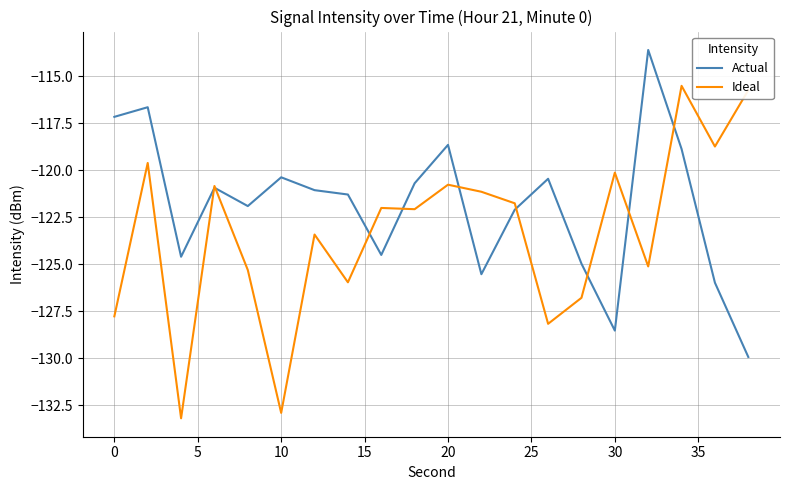

Which series has the largest range (max minus min)?

Ideal